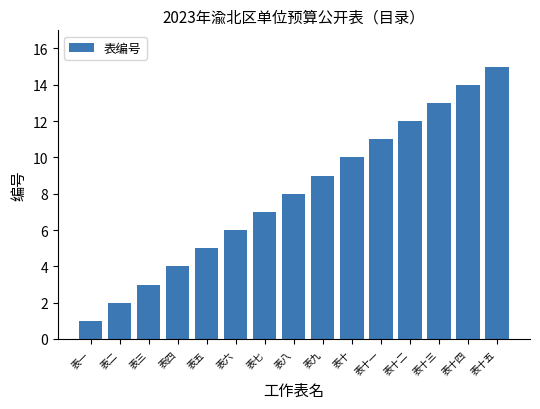

Reading right to left, extract all data points from this chart.

表十五=15	表十四=14	表十三=13	表十二=12	表十一=11	表十=10	表九=9	表八=8	表七=7	表六=6	表五=5	表四=4	表三=3	表二=2	表一=1